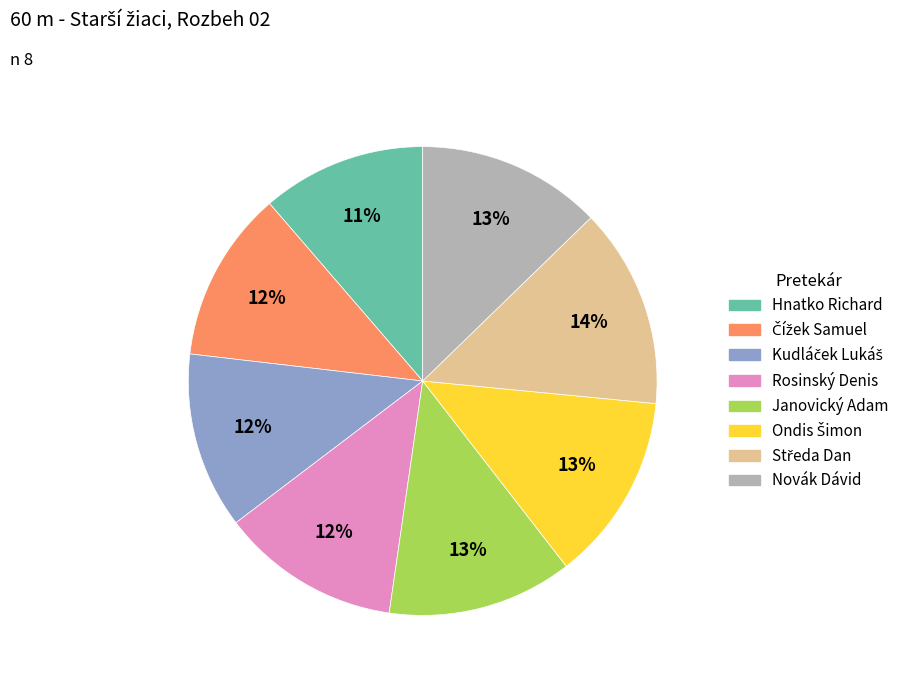

Does any single category account for the majority?

No